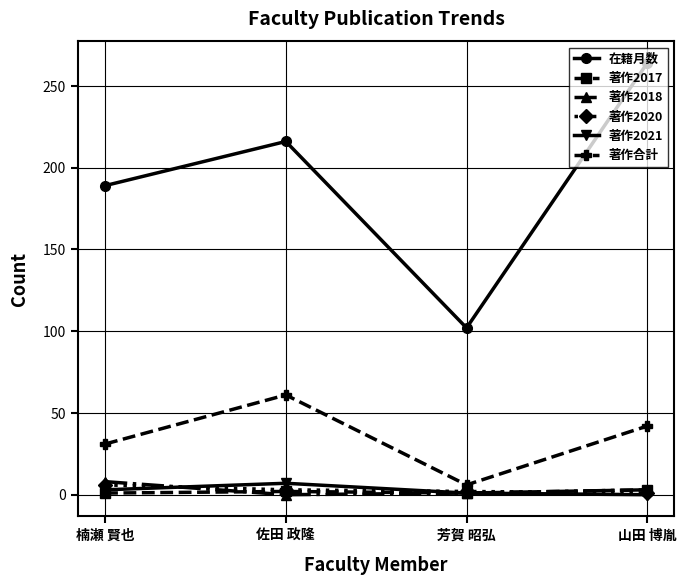

What is the lowest value of the 在籍月数 series?

102